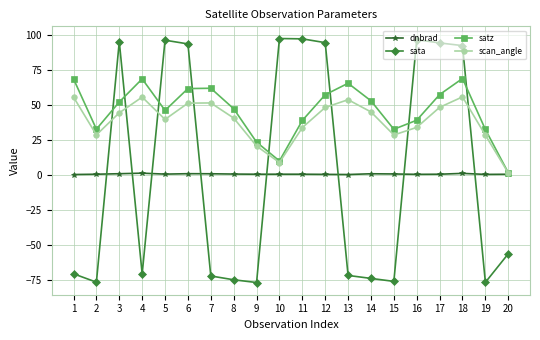

What is the approximate value of dnbrad at 6?

0.7